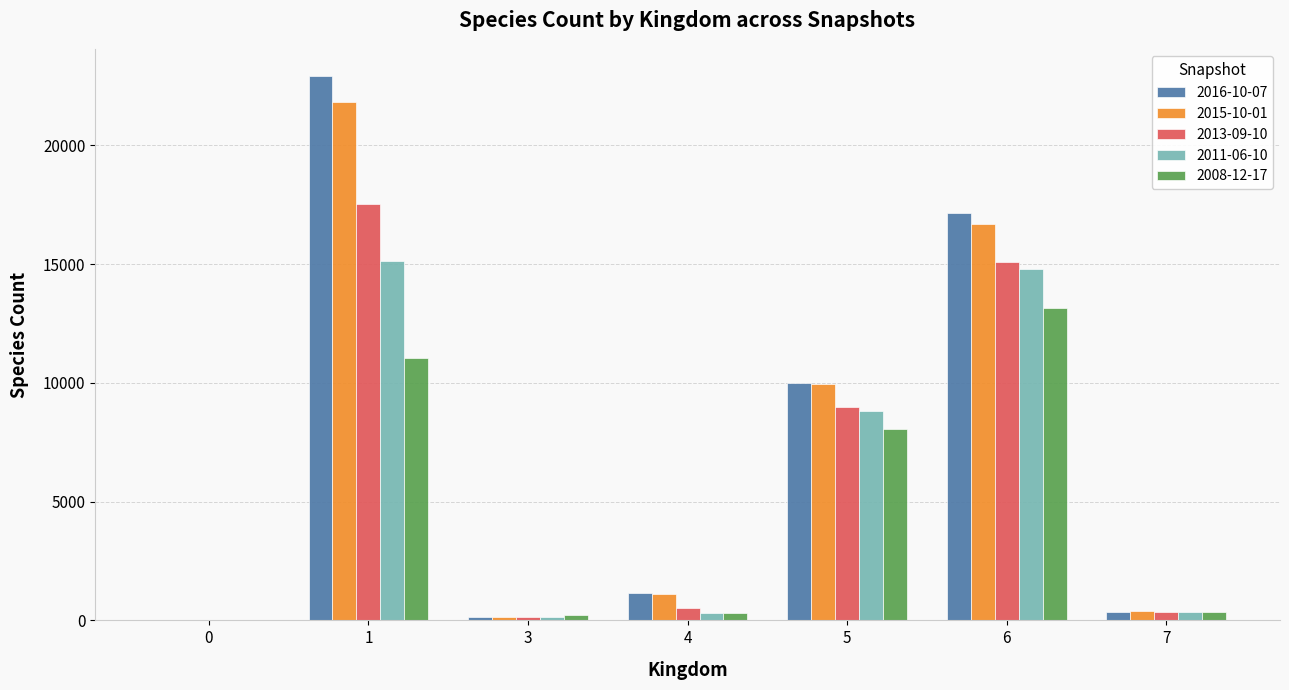

What is the total value across all series at 3?

791